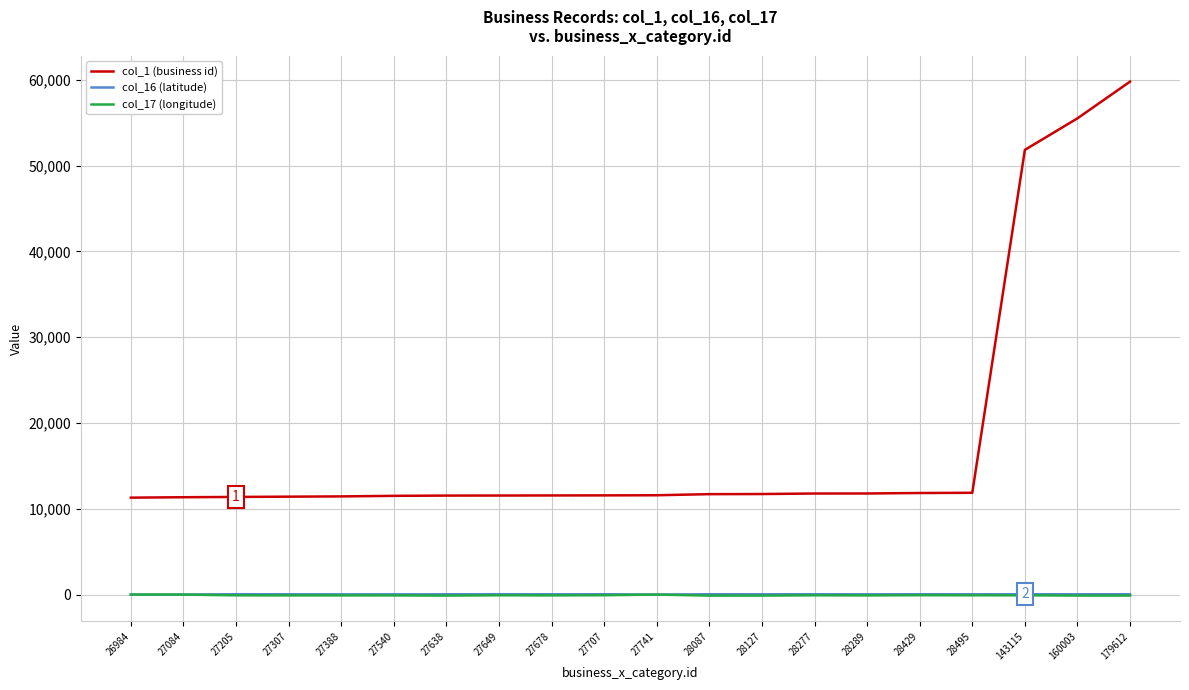

At how many categories does at least one series exceed 7161?

20